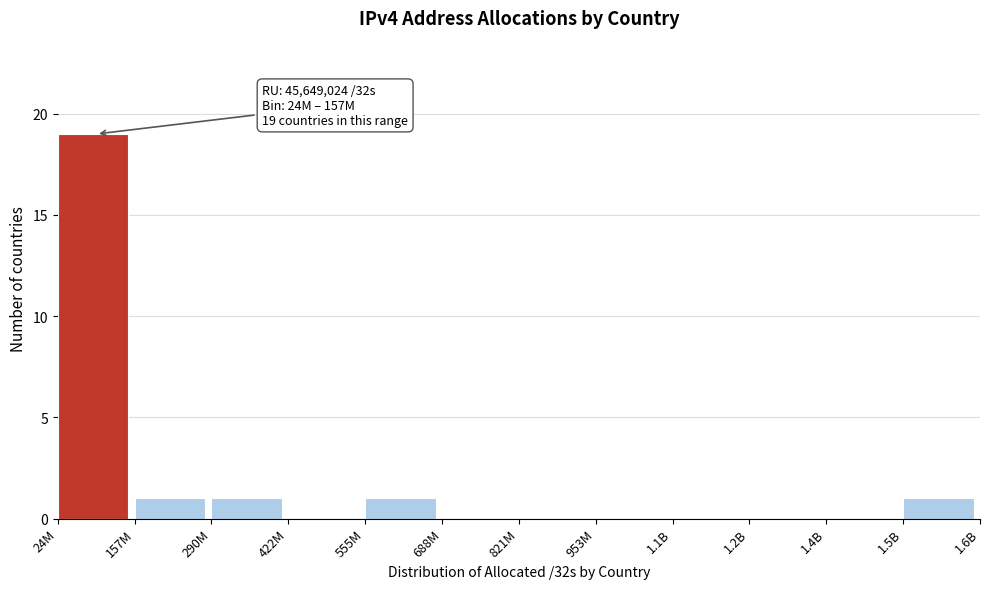

Reading left to right, list all the values displayed in this chart.

24M=19	157M=1	290M=1	422M=0	555M=1	688M=0	821M=0	953M=0	1.1B=0	1.2B=0	1.4B=0	1.5B=1